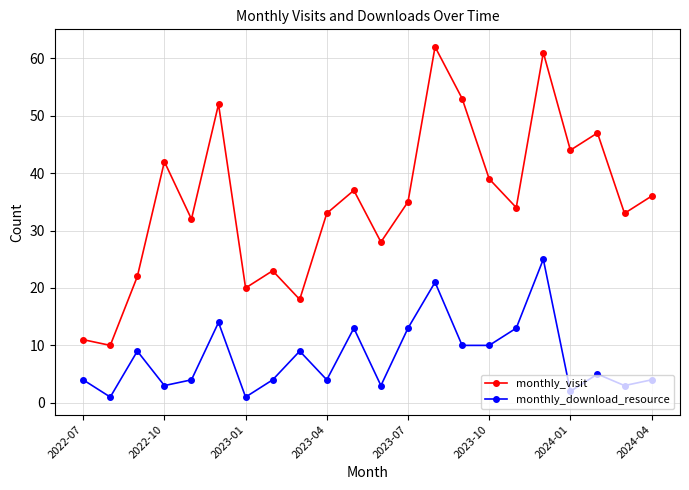

What is the value of the monthly_visit point at the 12th from the left?

28